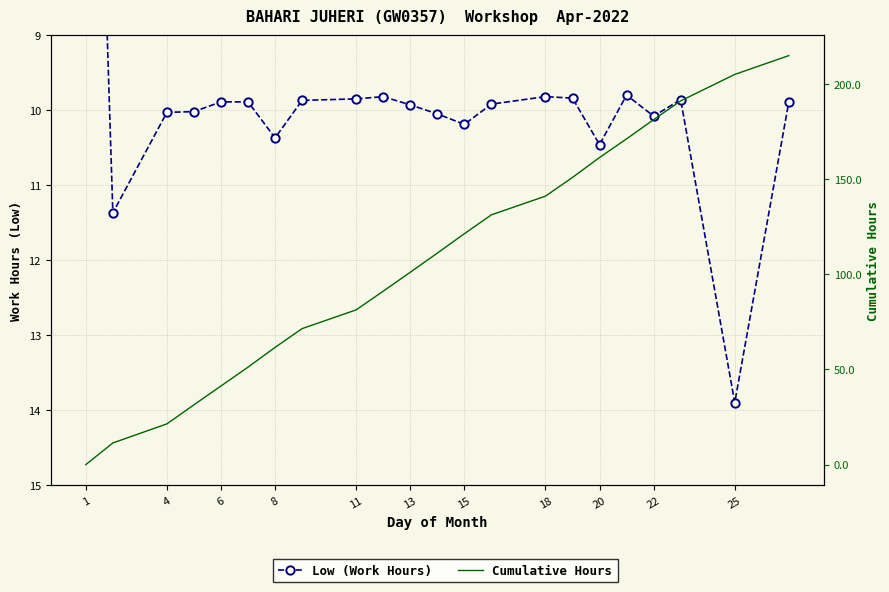

How many positive values does the Cumulative Hours series have?

21